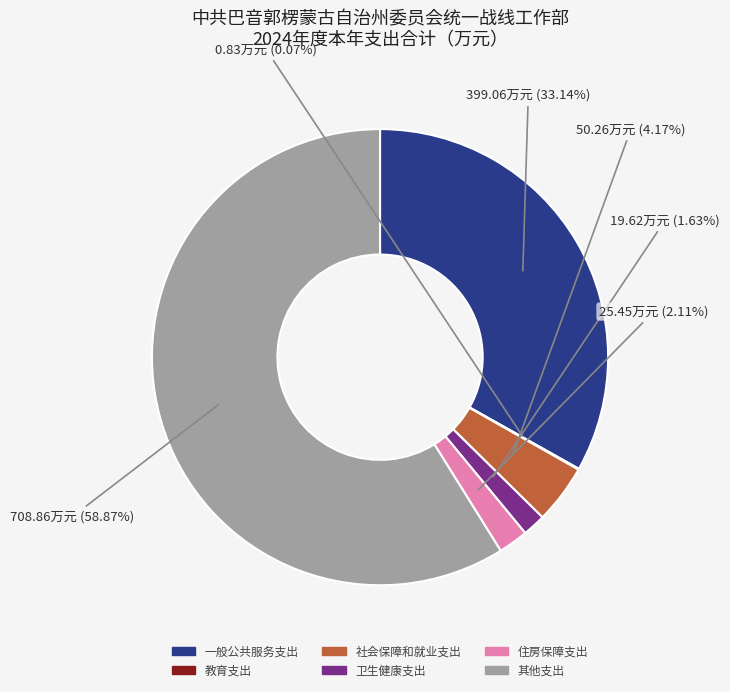

What is the largest slice in the pie chart?

其他支出